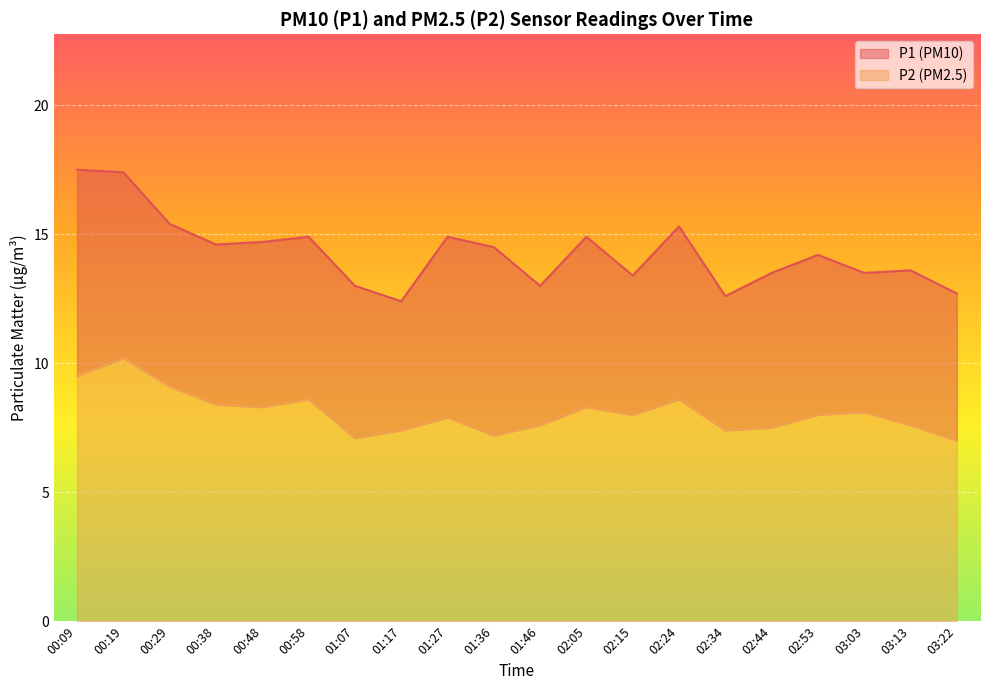

At which category does P2 reach its first local valley?

00:48